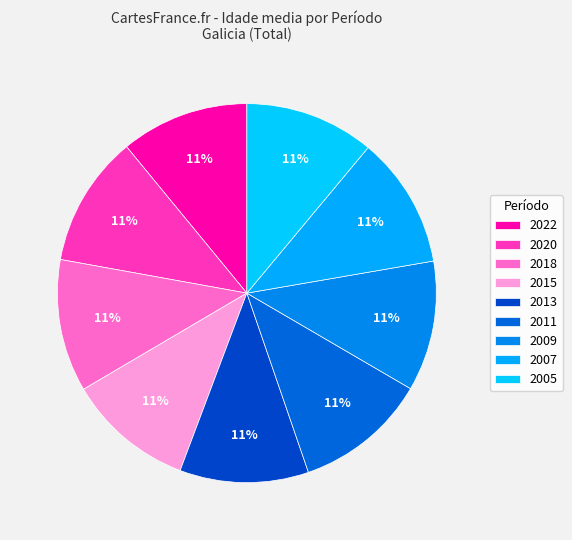

What percentage is NOT represented by 2005?

88.9%